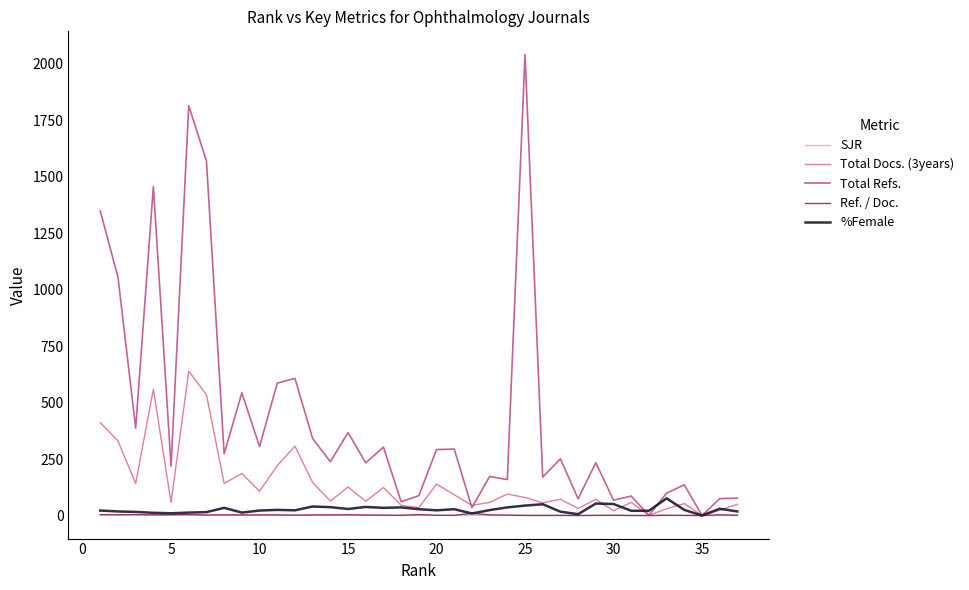

What is the average value of the %Female series?

26.9